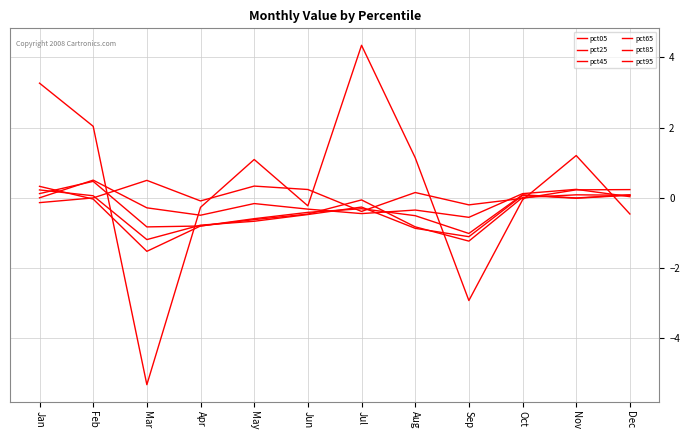

How many lines are shown in the chart?

6